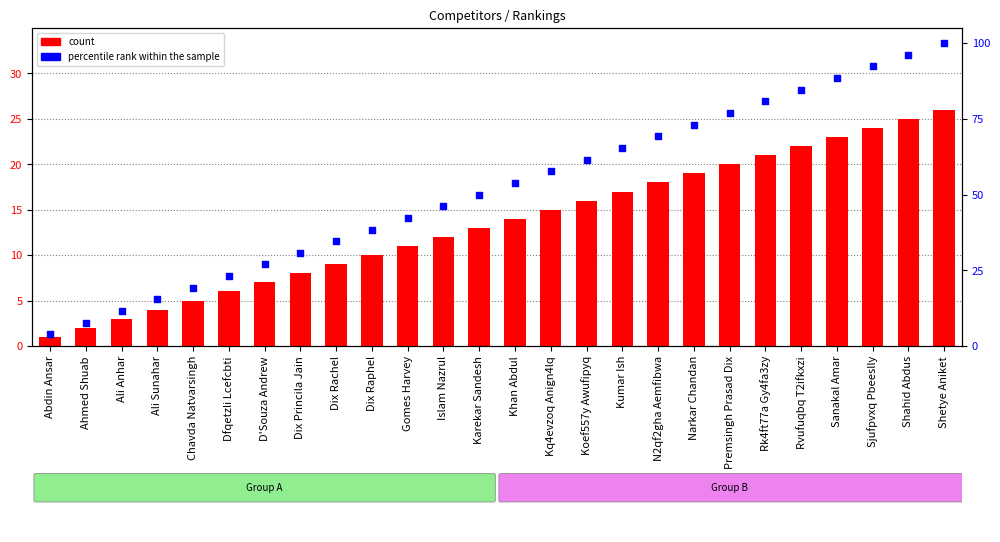

Which series has the largest total across all categories?

percentile rank within the sample